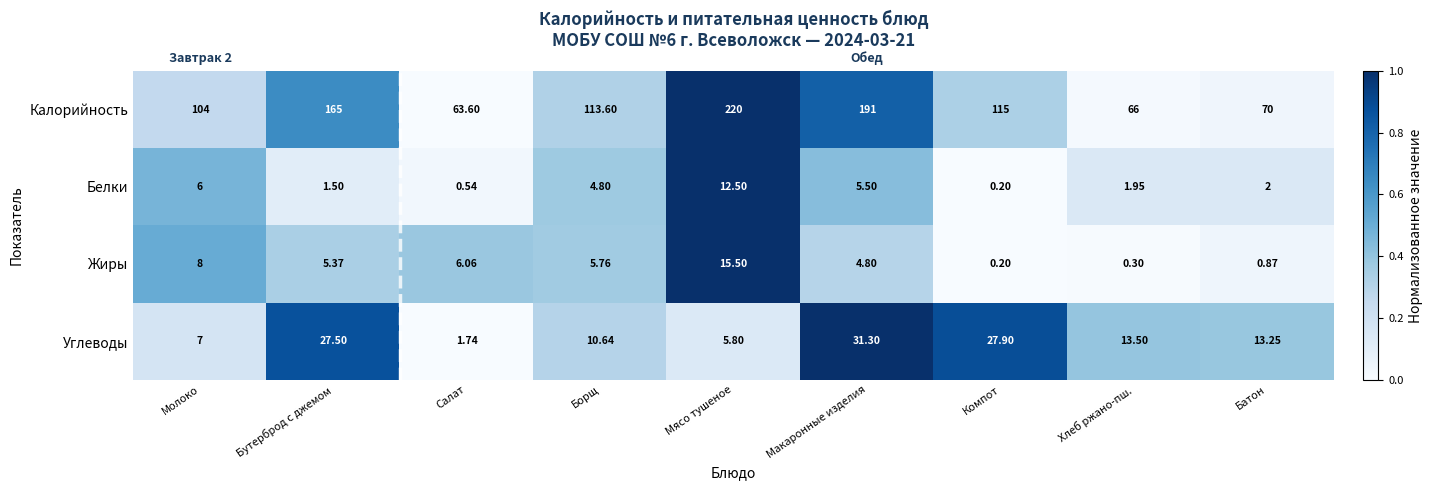

Rank the series at Хлеб ржано-пш. from highest to lowest value.

Калорийность, Углеводы, Белки, Жиры